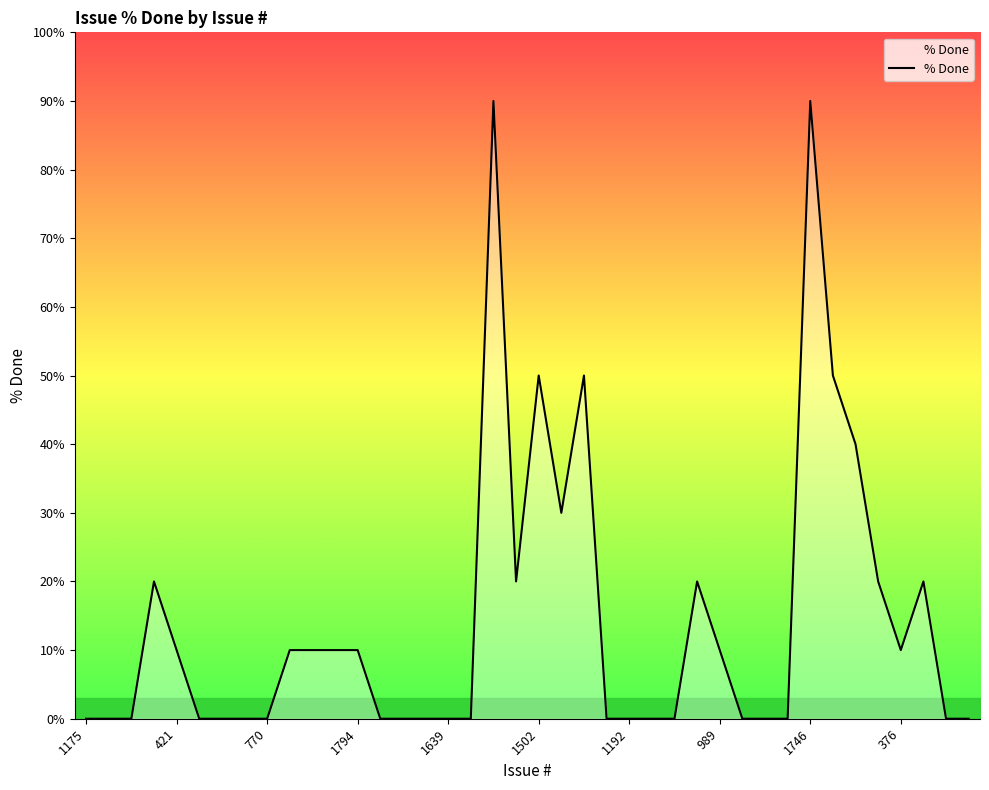

How many values are between 0 and 20?

33